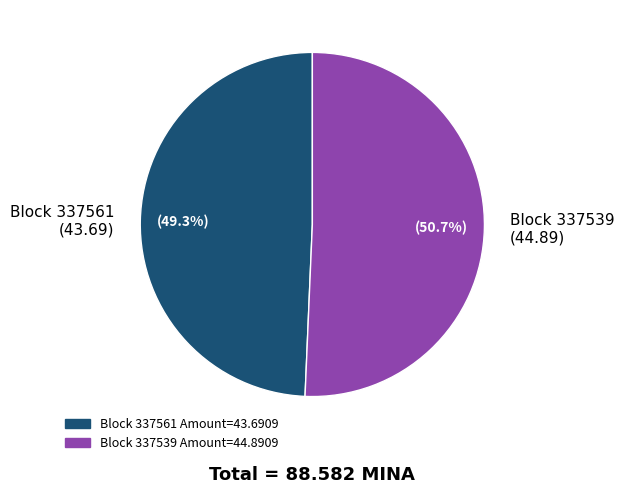

Rank the categories by value from lowest to highest.

Block 337561 (43.69), Block 337539 (44.89)